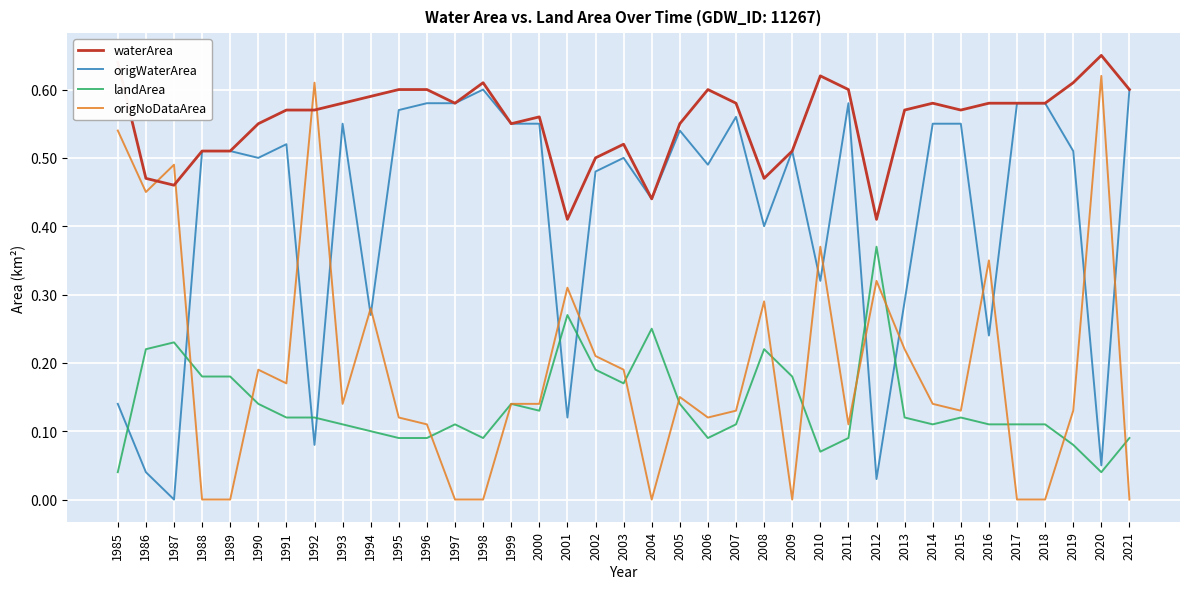

Which series ends up on top after the final intersection of waterArea and origNoDataArea?

waterArea